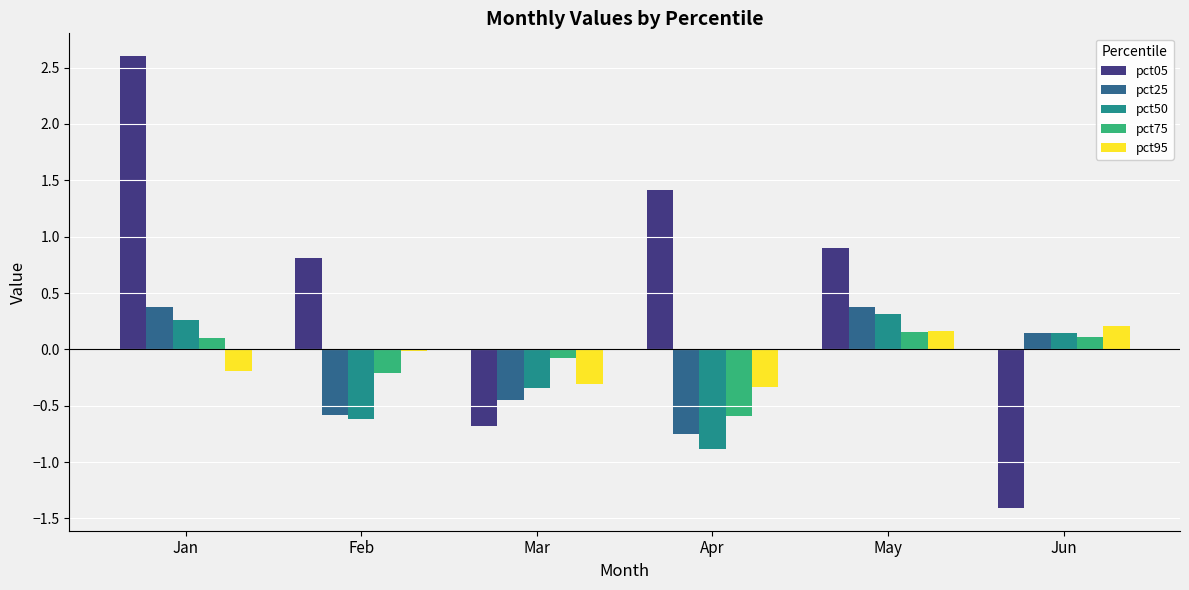

How many groups of bars are there?

6